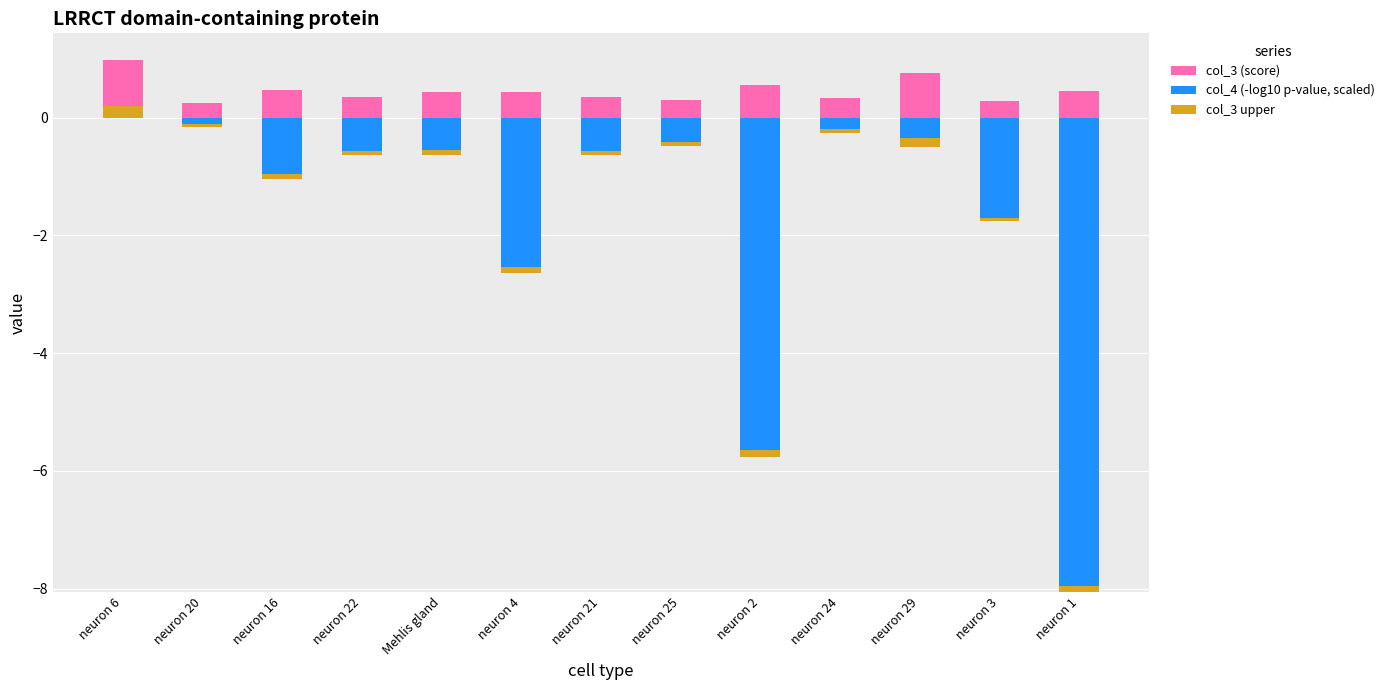

At which label is col_3 upper closest to 0?

neuron 20